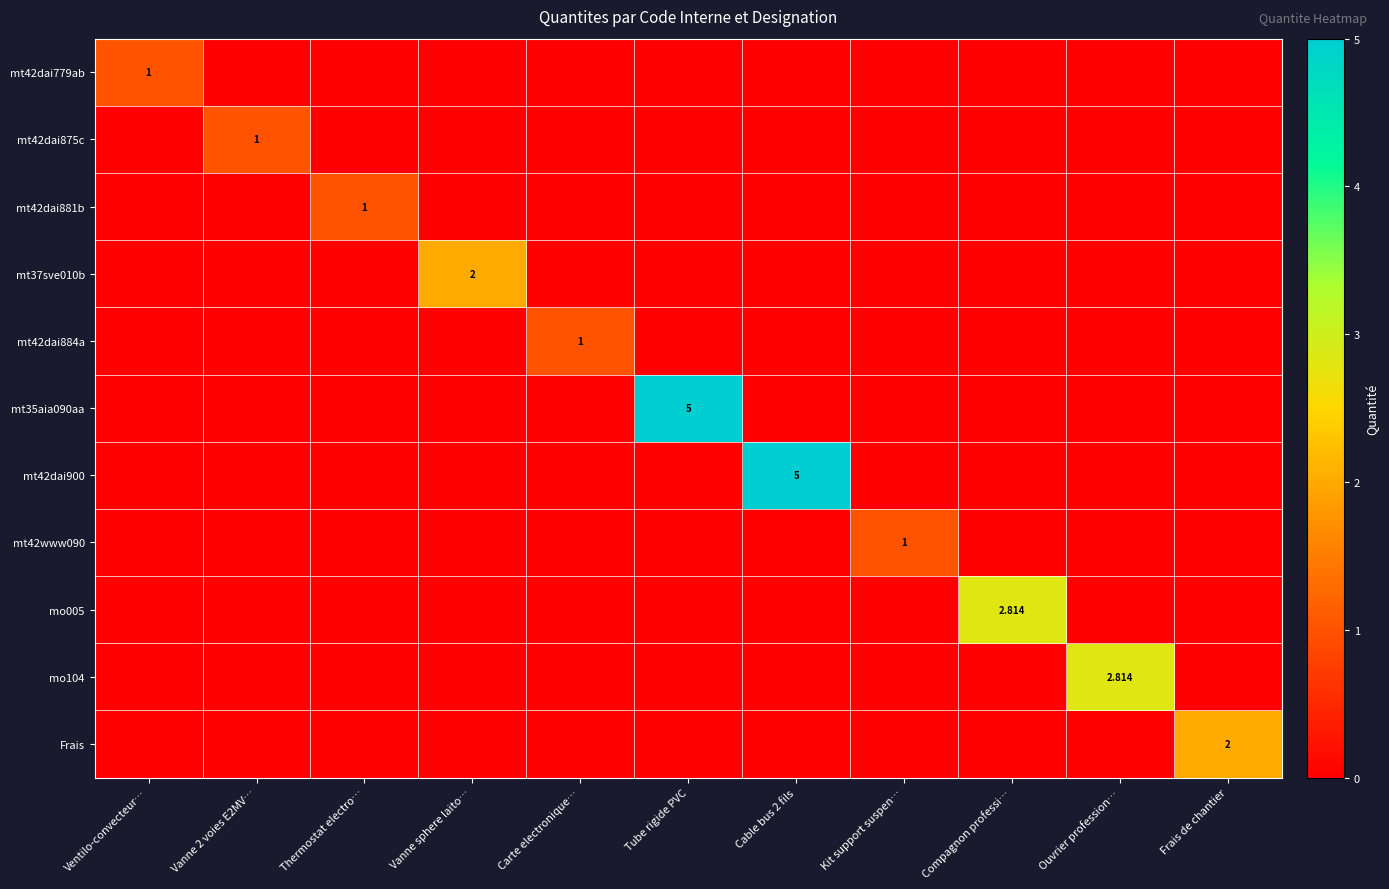

At which category is the sum across all series the highest?

Tube rigide PVC